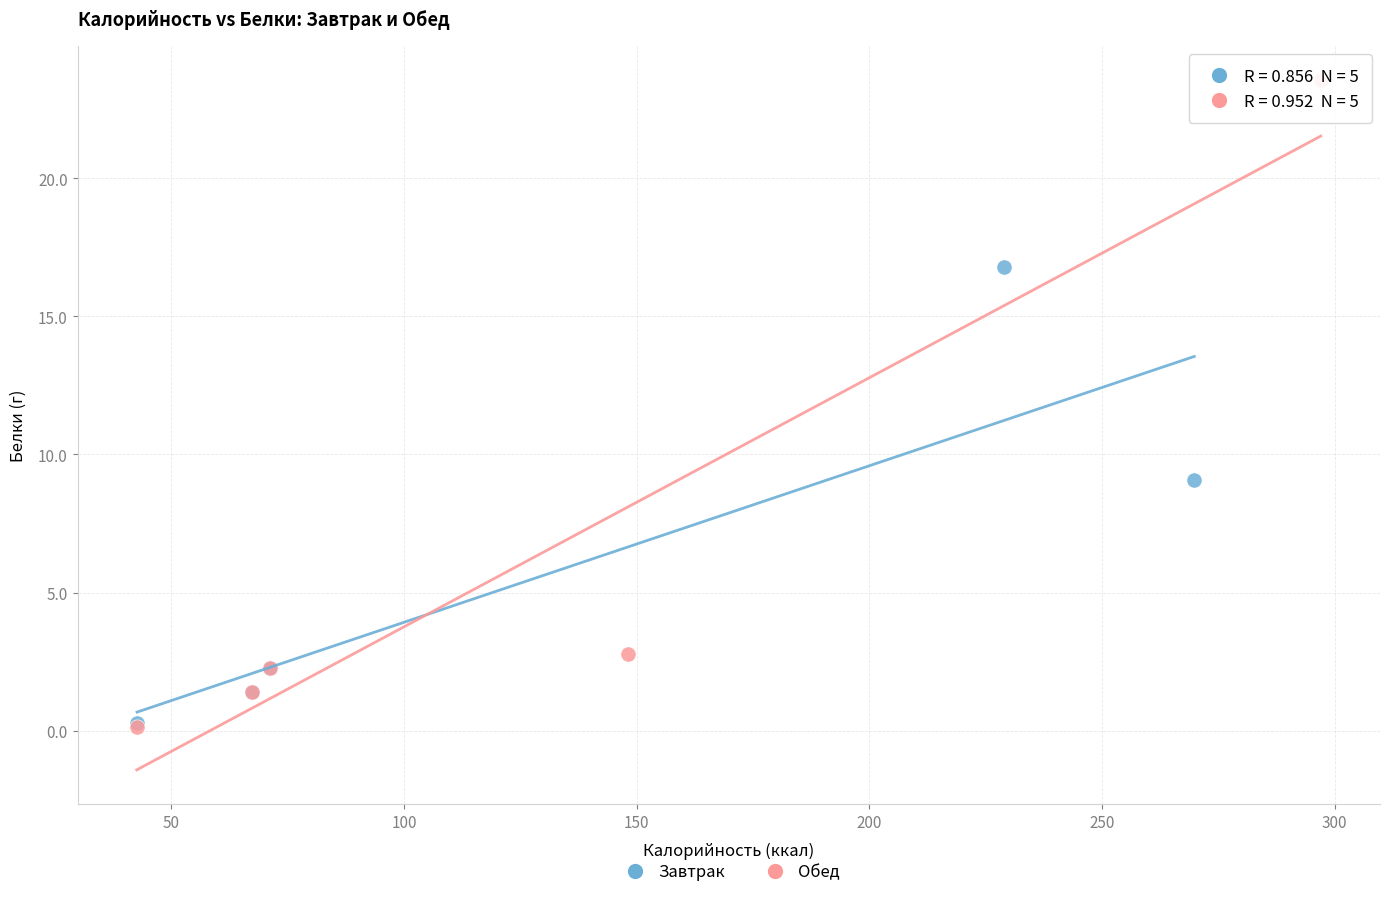

Which series contains the highest Y value?

Обед